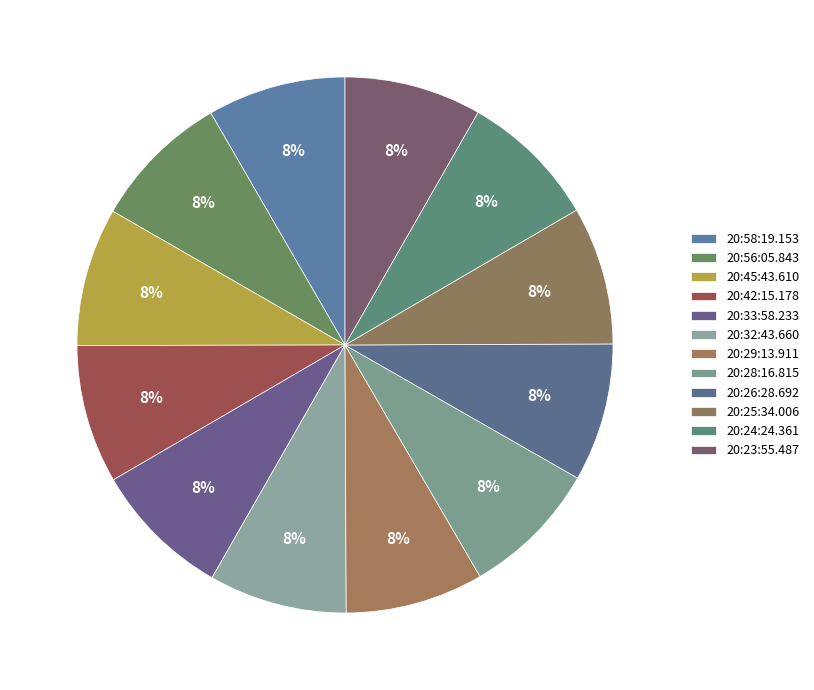

Is it true that 20:25:34.006 is 8% of the pie?

True